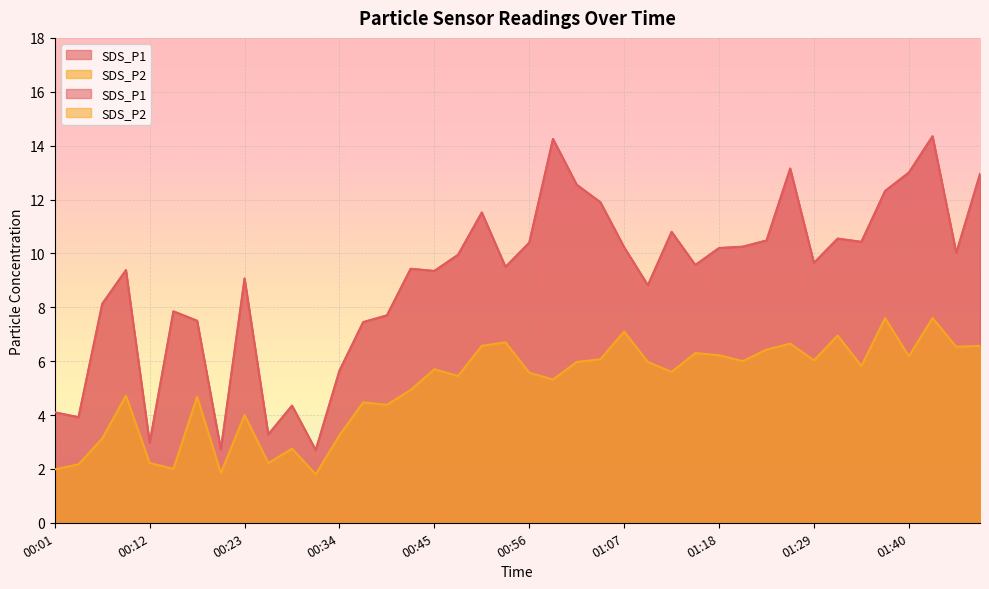

What is the difference between the second highest and minimum values in the SDS_P1 series?

11.6